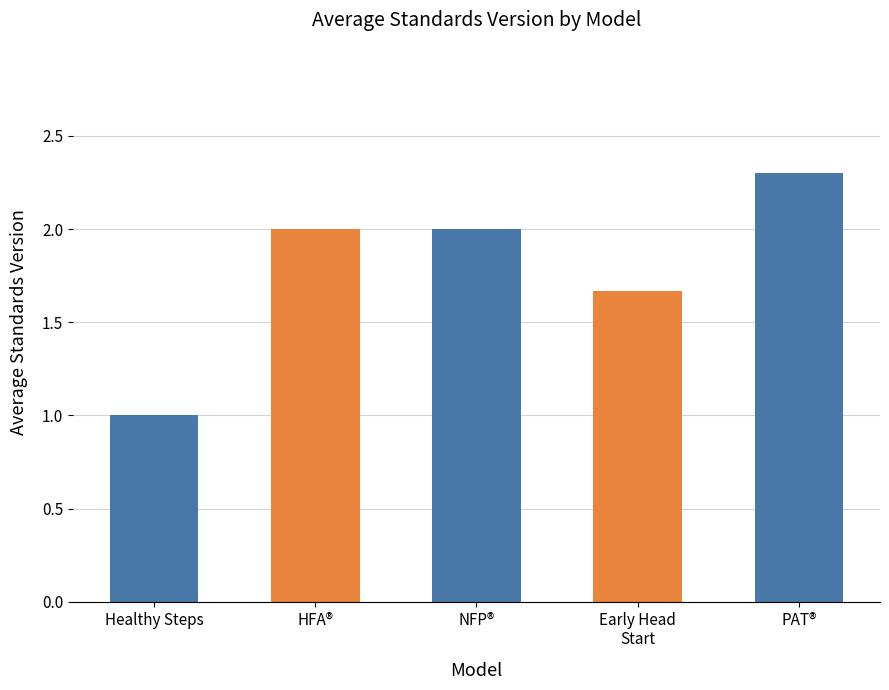

What is the greatest value displayed?

2.3